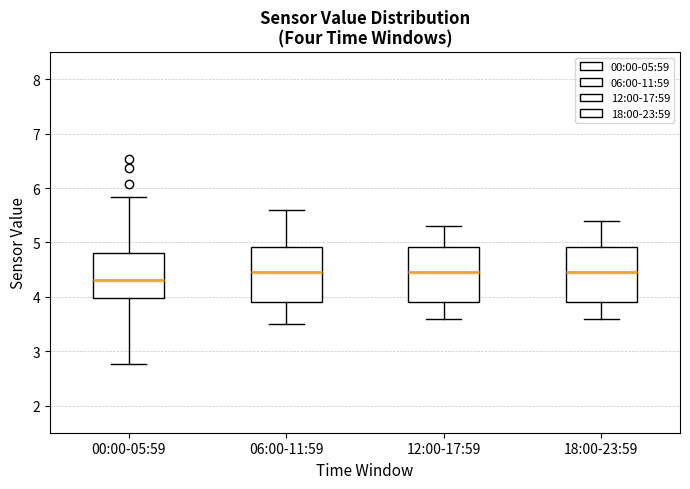

Where does the median line of the box for 18:00-23:59 sit on the y-axis? The values are not printed on the chart, so give them approximately, as read against the axis.

4.5